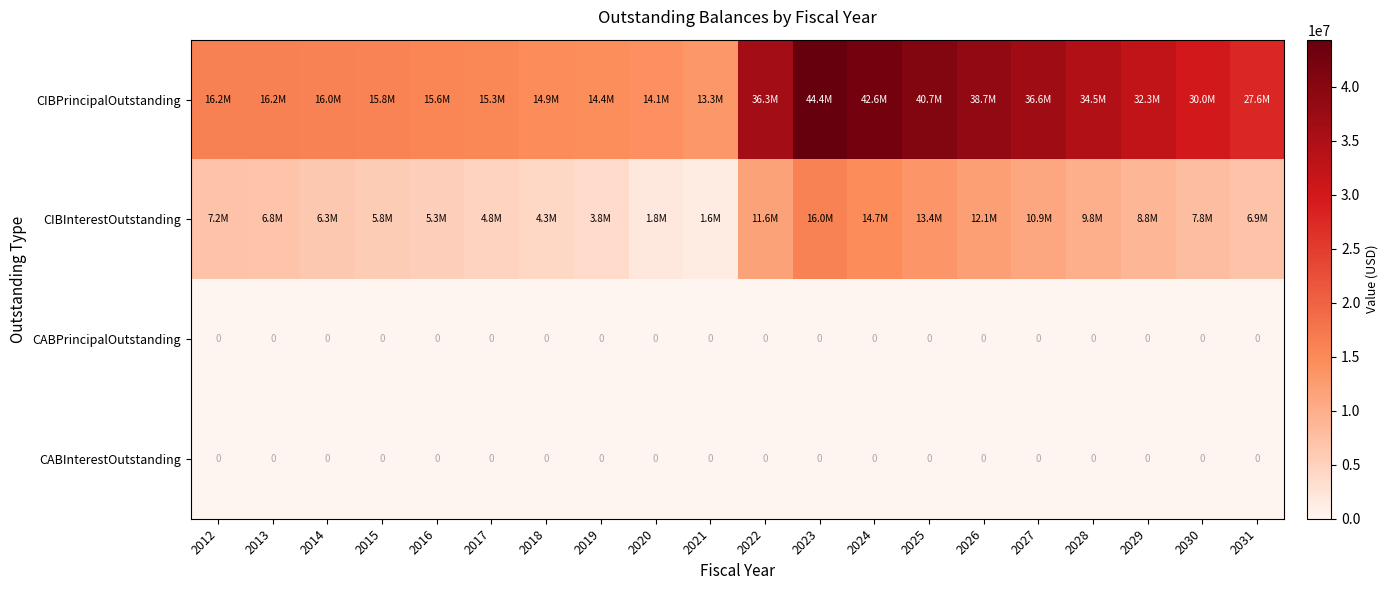

True or false: CIBPrincipalOutstanding has a value of 12770248.5 at 2023.

False